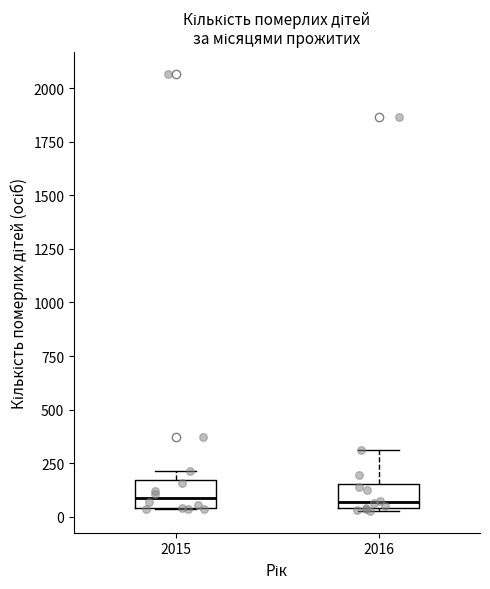

Where is the upper edge of the box at x = 2016 on the y-axis? The values are not printed on the chart, so give them approximately, as read against the axis.

150